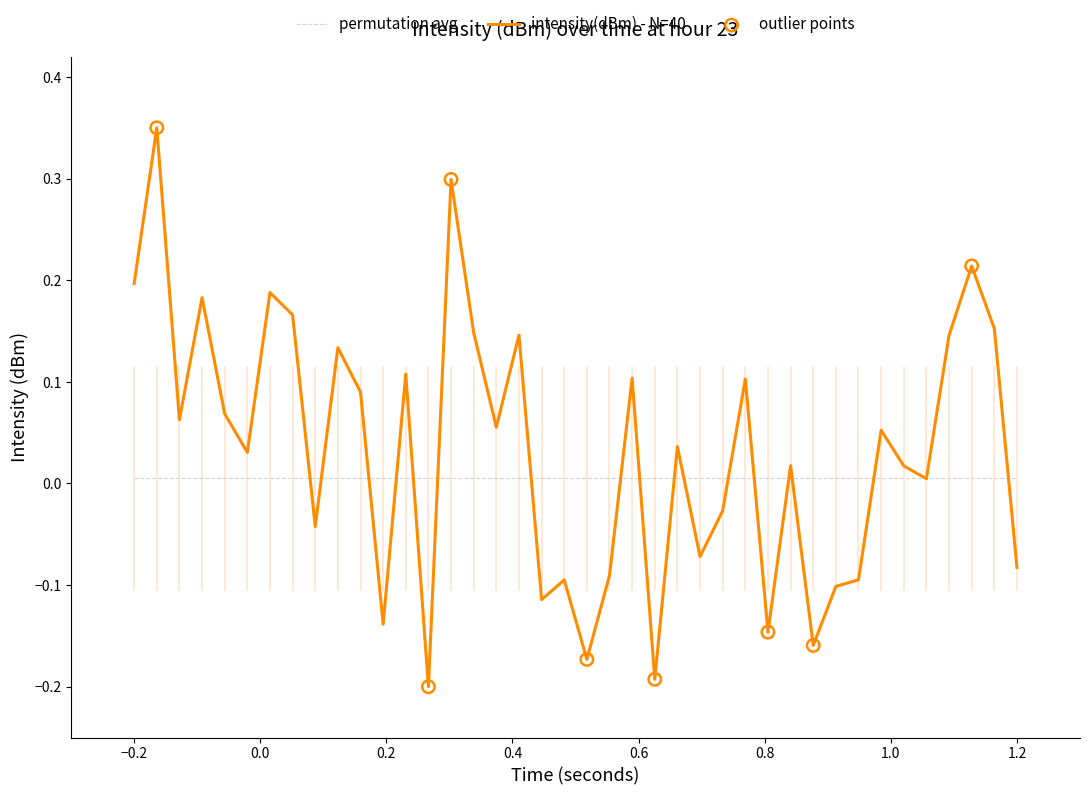

Which series has the largest range (max minus min)?

intensity(dBm) - N=40